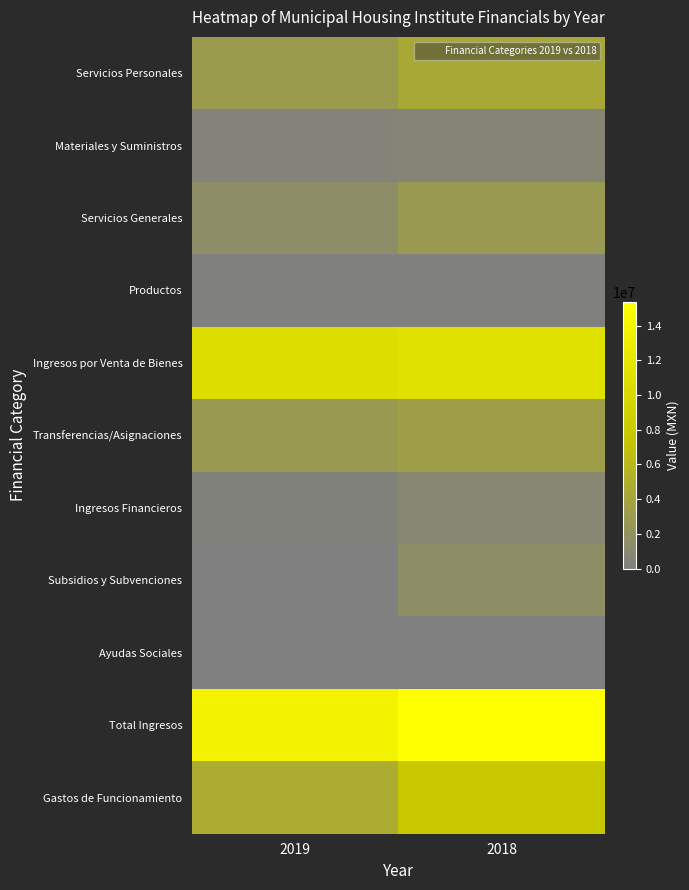

At how many categories does at least one series exceed 5699907?

2